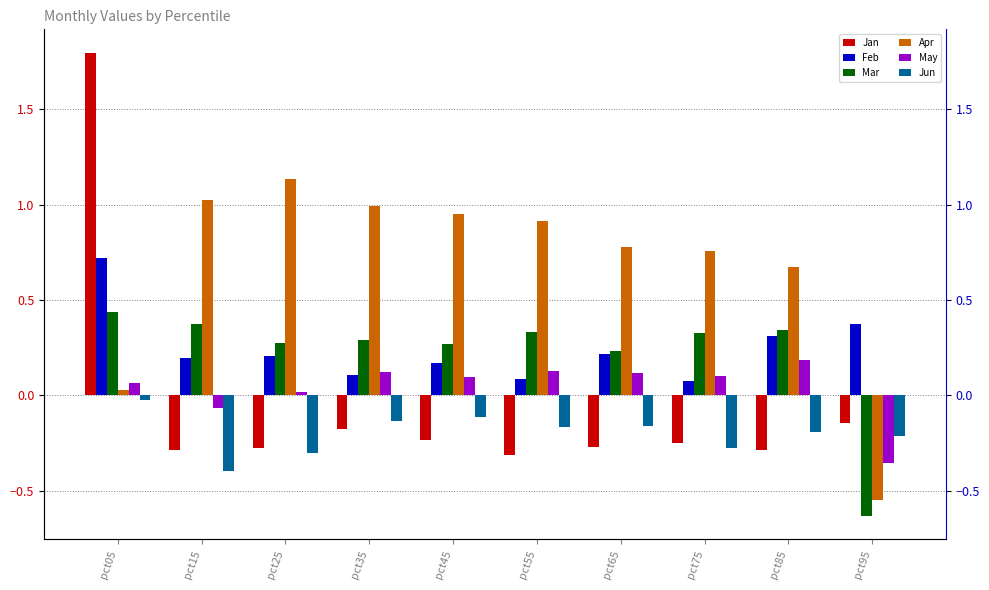

What is the value of the Feb bar at the 10th from the left?

0.4